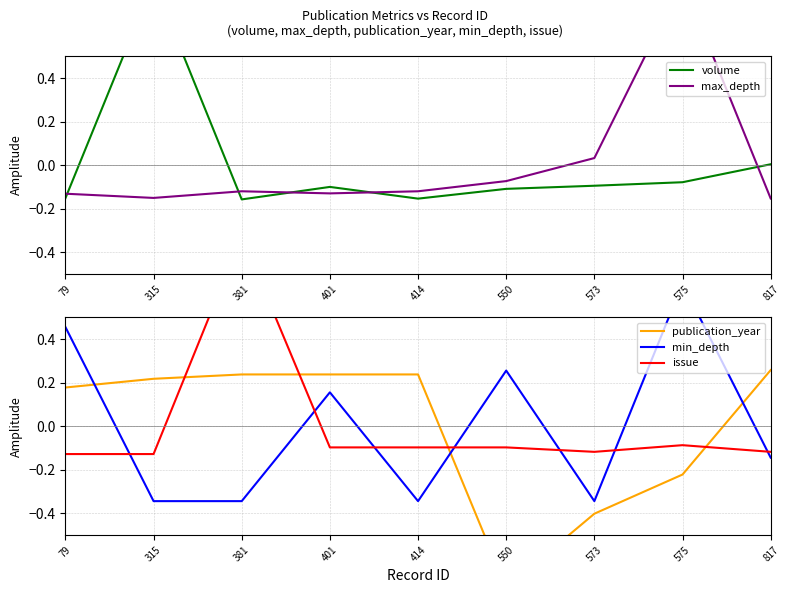

At which category is the sum across all series the highest?

575